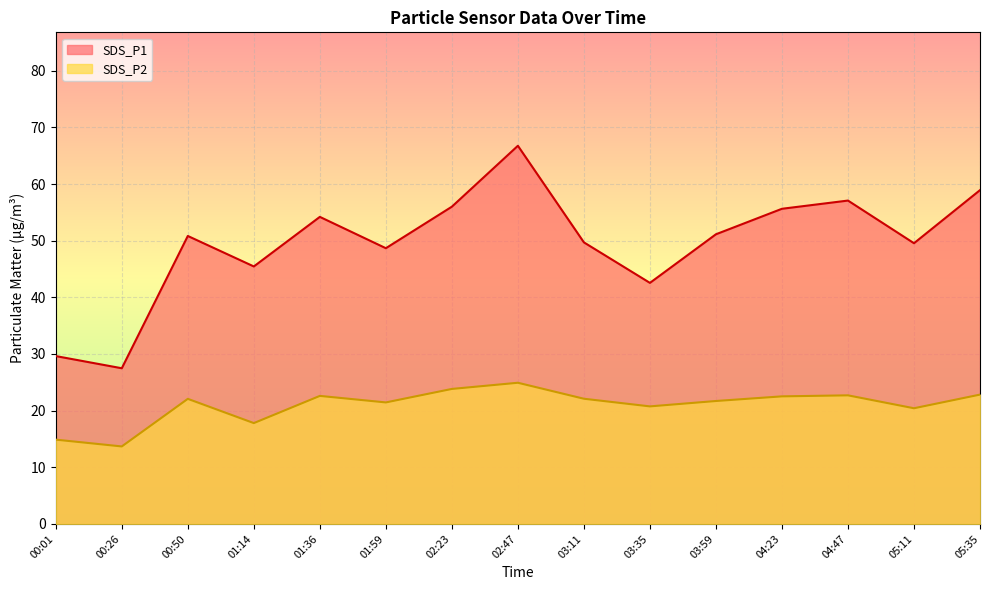

At 05:11, list the series in order from largest to smallest.

SDS_P1, SDS_P2